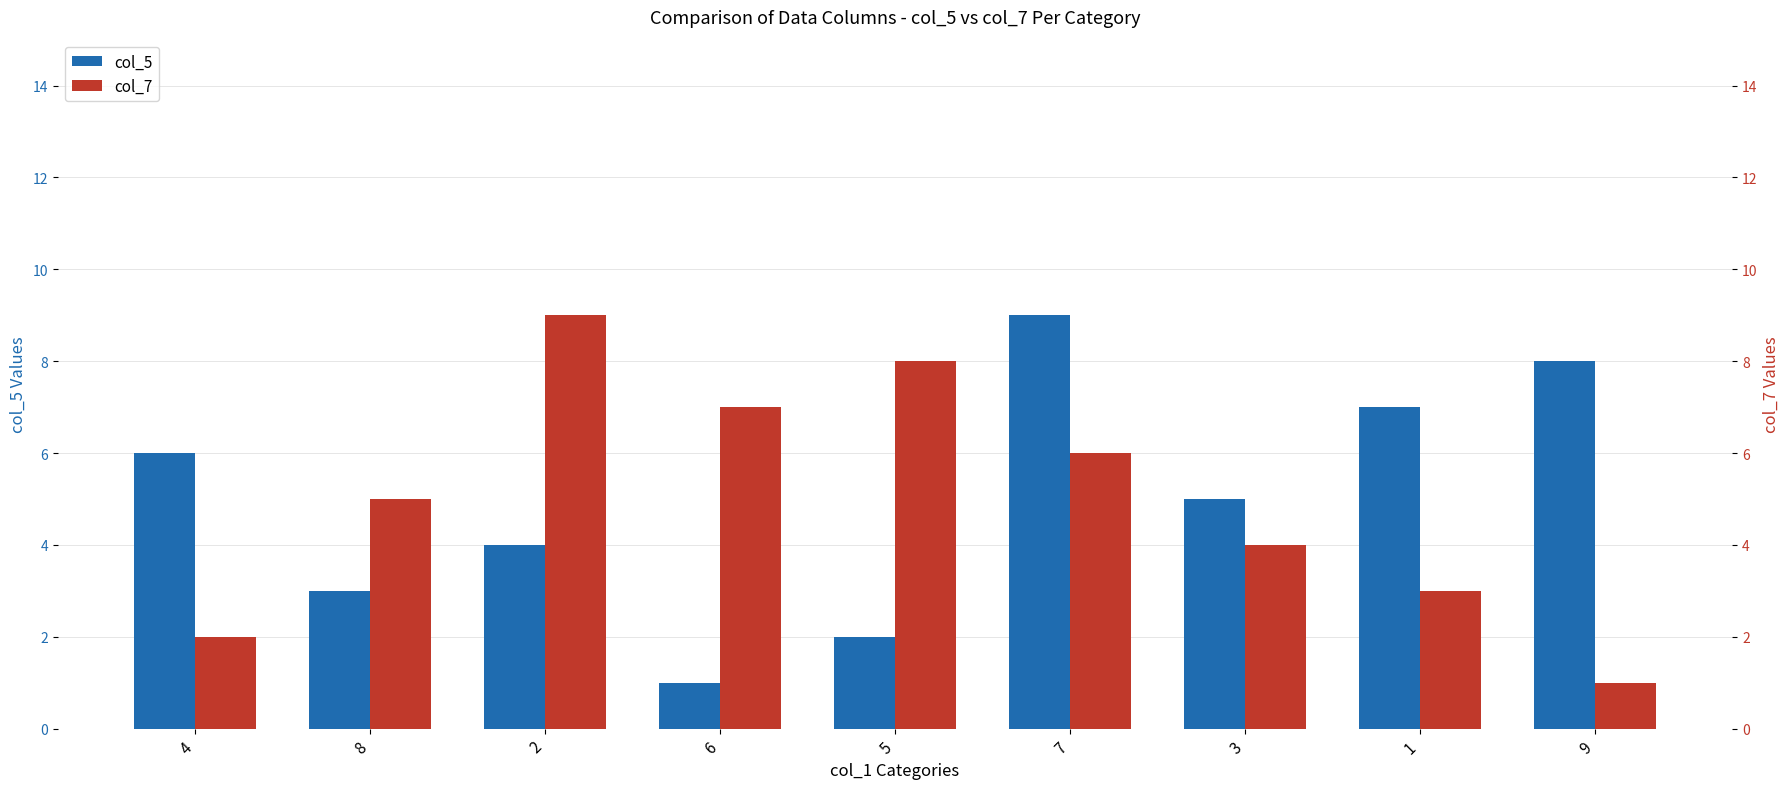

Is it true that col_5 equals 2 at 2?

False